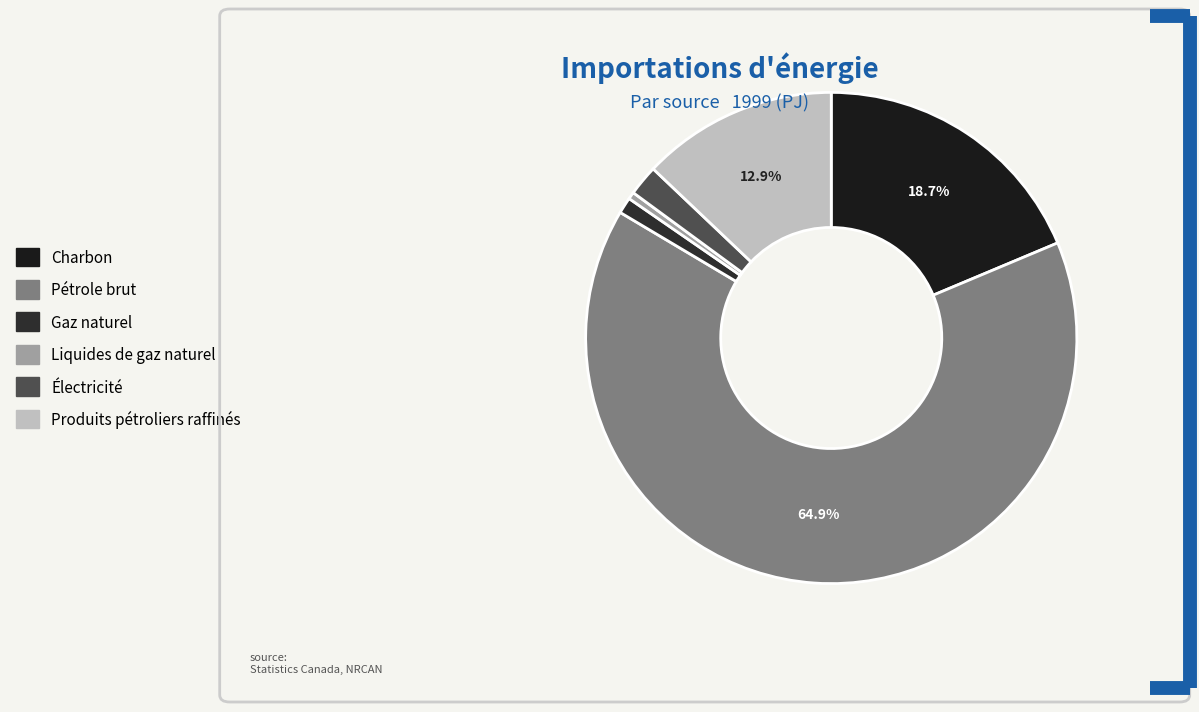

What is the change in value from Charbon to Produits pétroliers raffinés?

-165.1